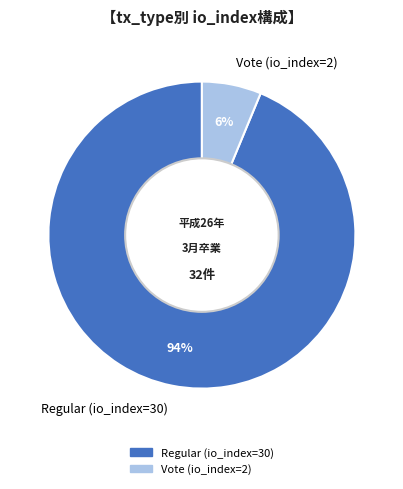

Is it true that Regular (io_index=30) is 94% of the pie?

True